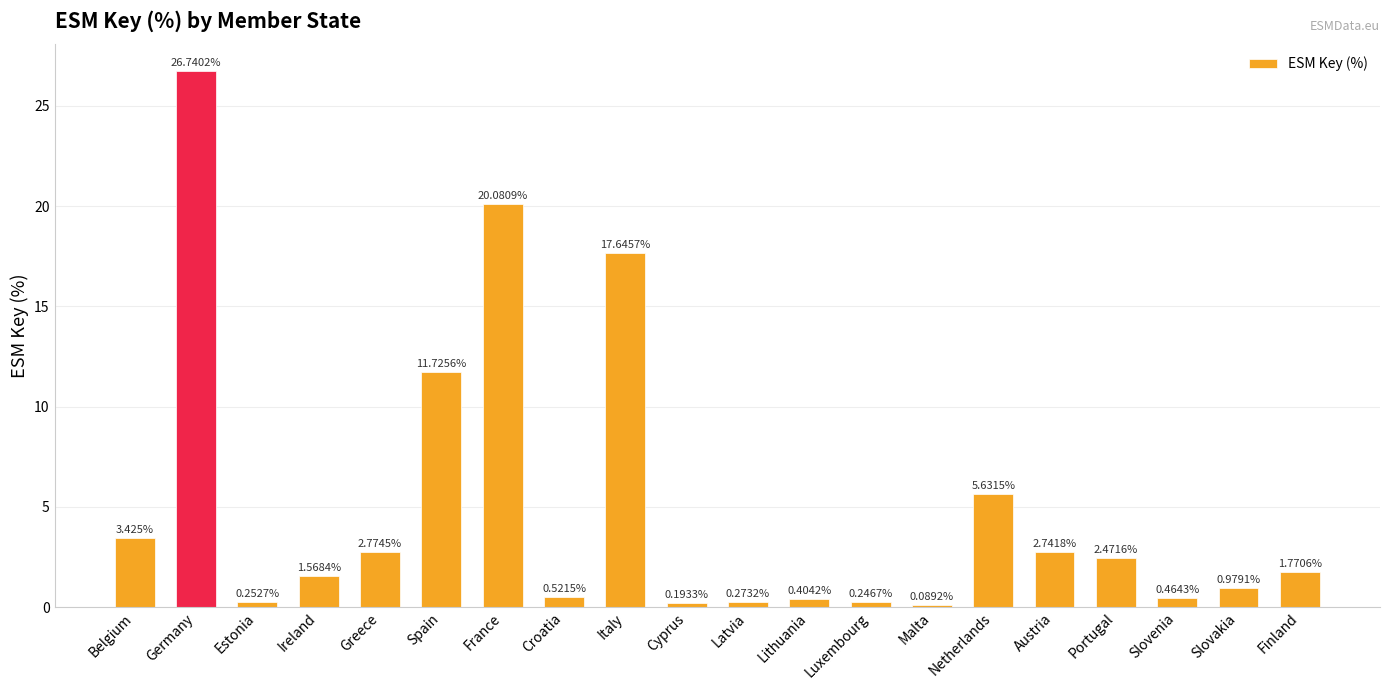

Where does the data first go above 1?

Belgium